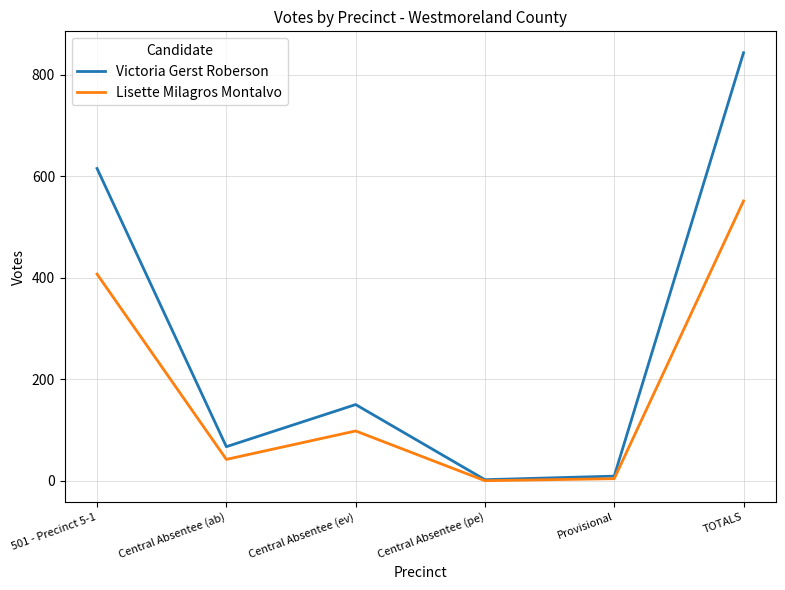

Between 501 - Precinct 5-1 and Provisional, which series saw the biggest shift?

Victoria Gerst Roberson